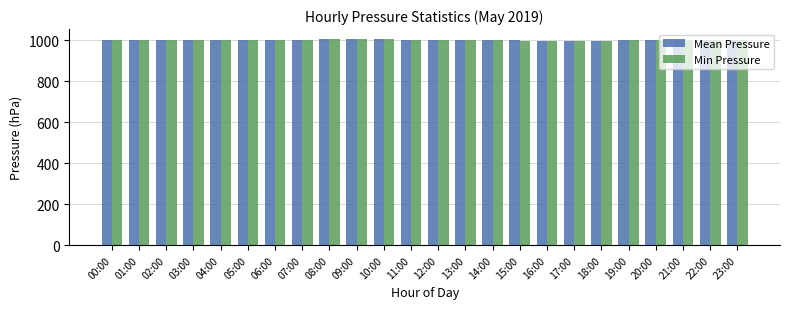

What is the average value of the Min Pressure series?

999.8